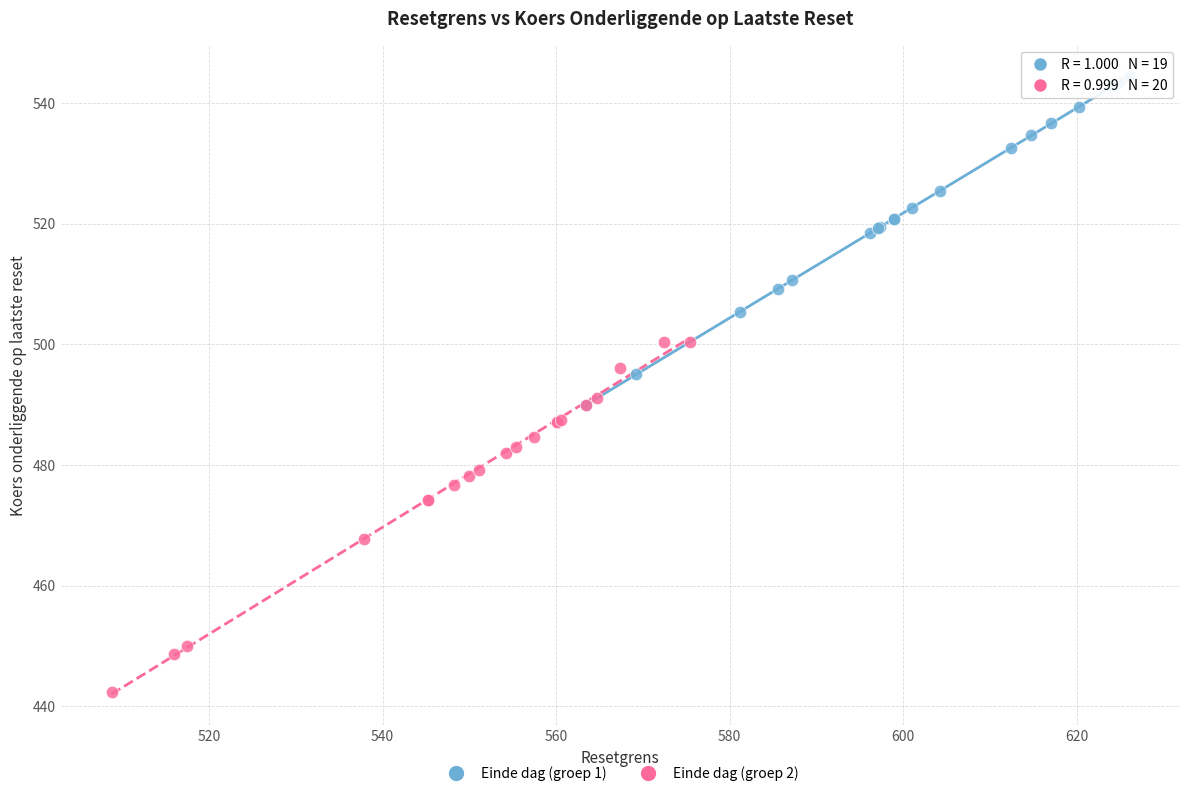

Which series contains the lowest Y value?

Einde dag (groep 2)